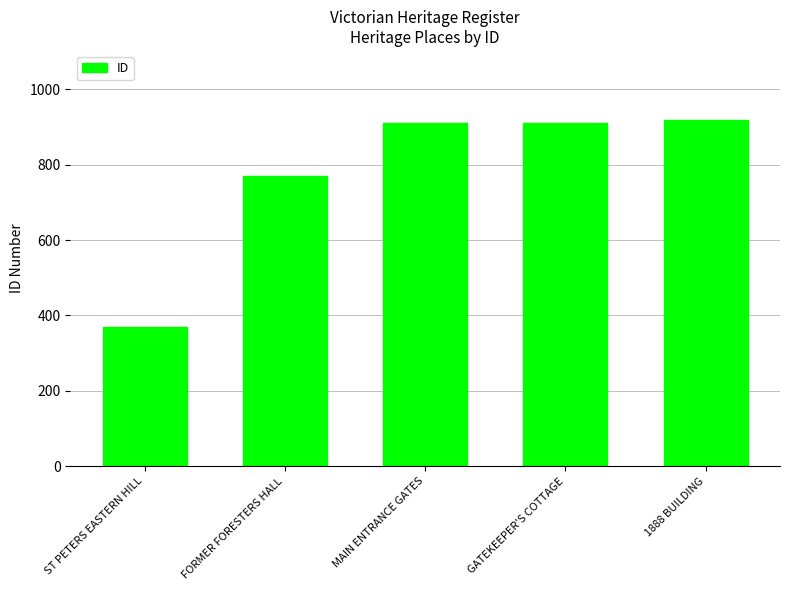

What is the label of the 4th bar from the right?

FORMER FORESTERS HALL